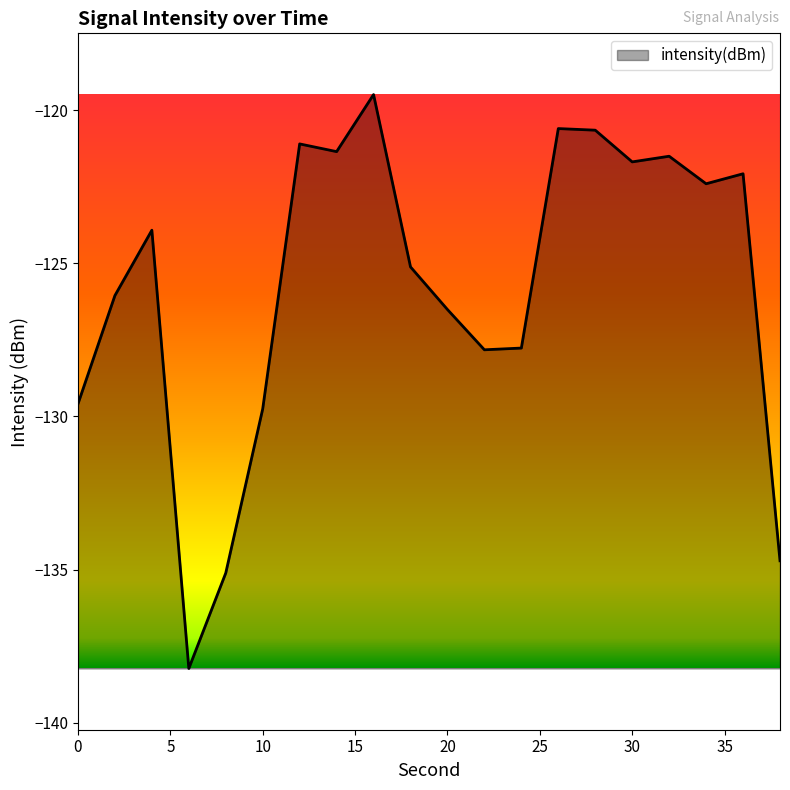

What is the greatest value displayed?

-119.5